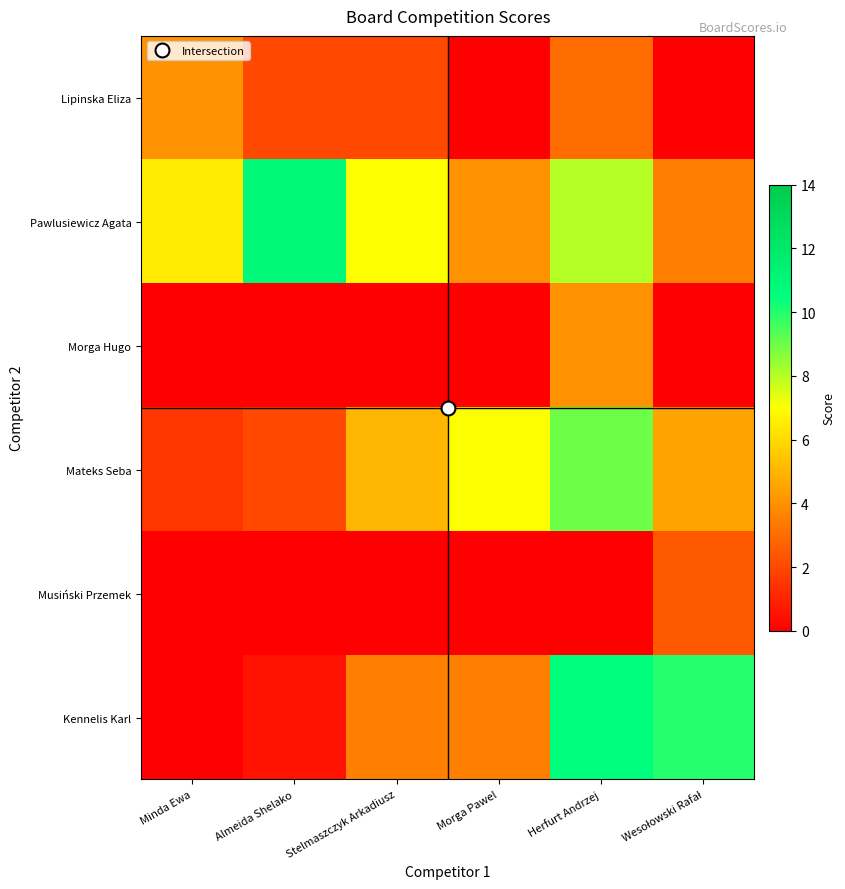

How many data points does each series have?

6